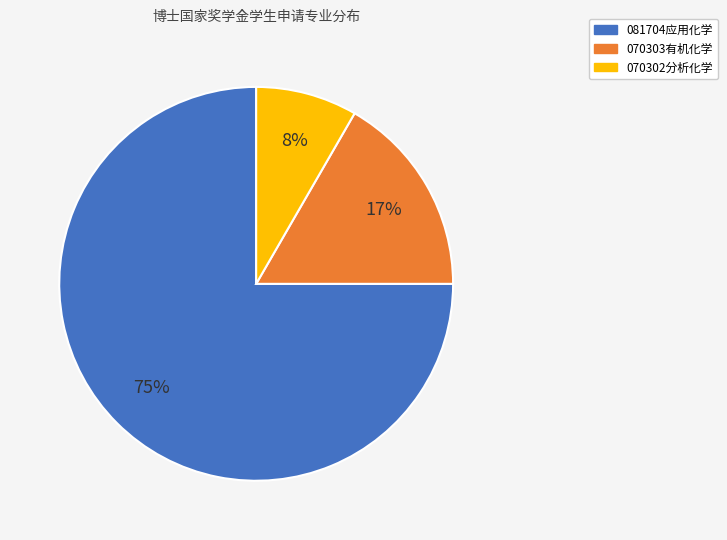

Do 070303有机化学 and 081704应用化学 together represent more than half of the pie?

Yes